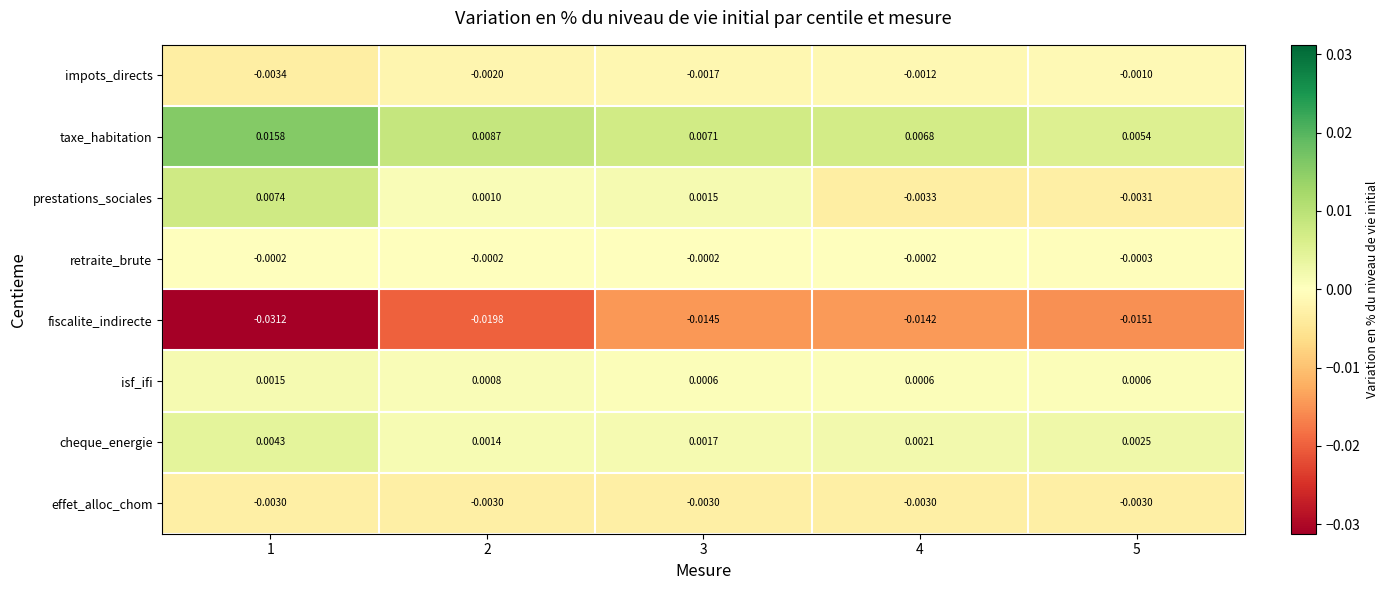

Which series has the largest total across all categories?

taxe_habitation